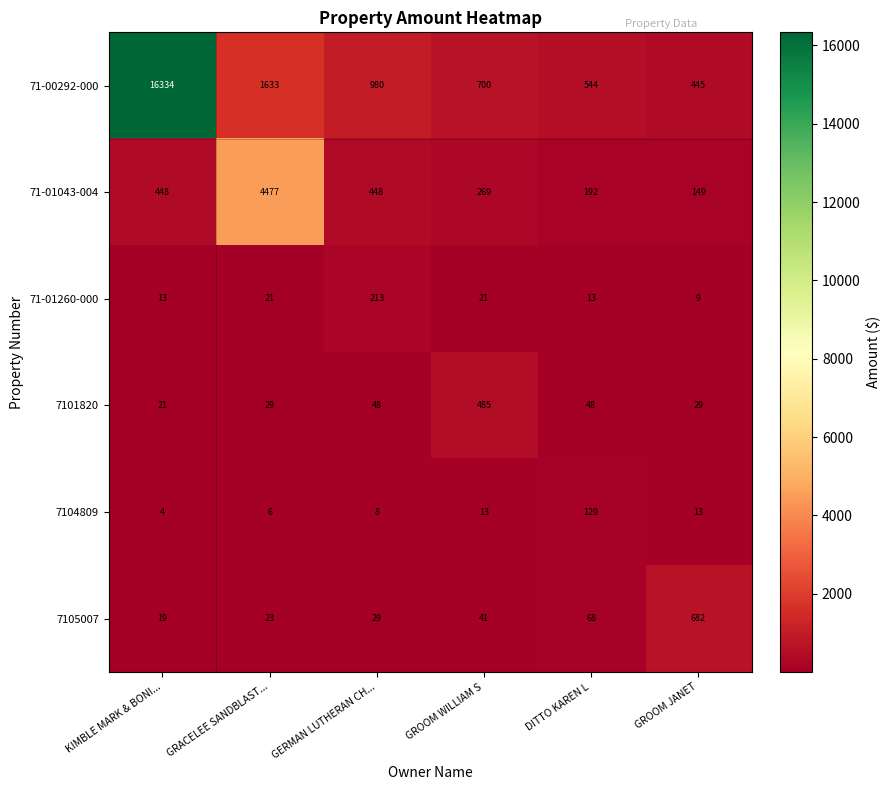

Which category has the lowest value in the 71-01260-000 series?

GROOM JANET